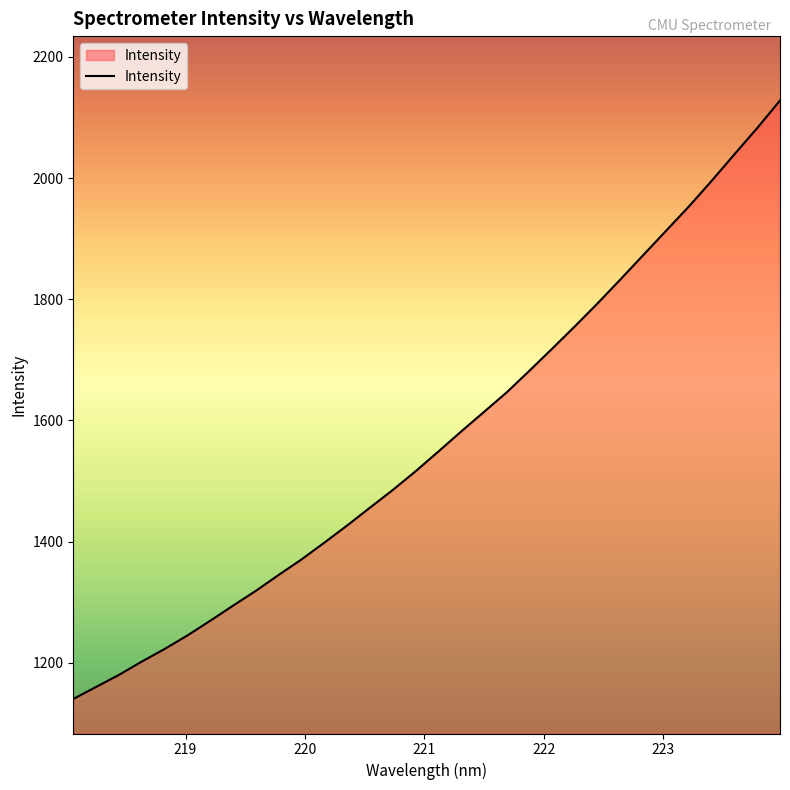

What is the minimum value shown in the chart?

1140.0